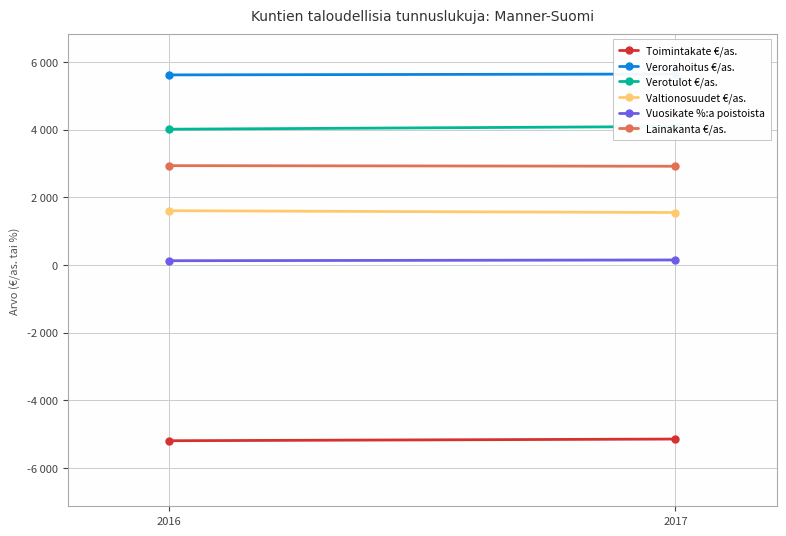

At which category is the sum across all series the highest?

2017